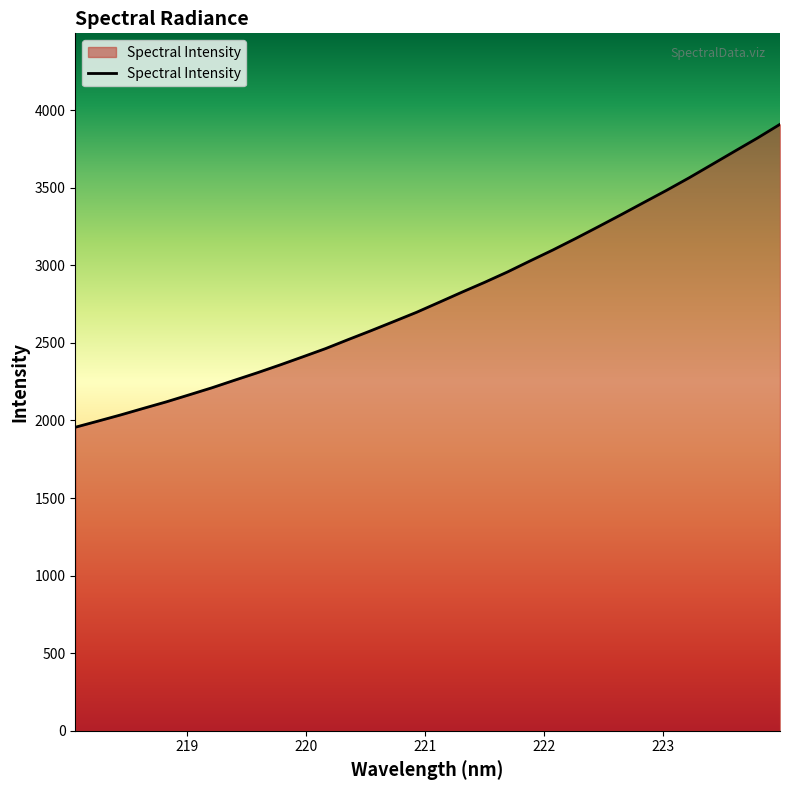

How many distinct data groups are displayed?

1